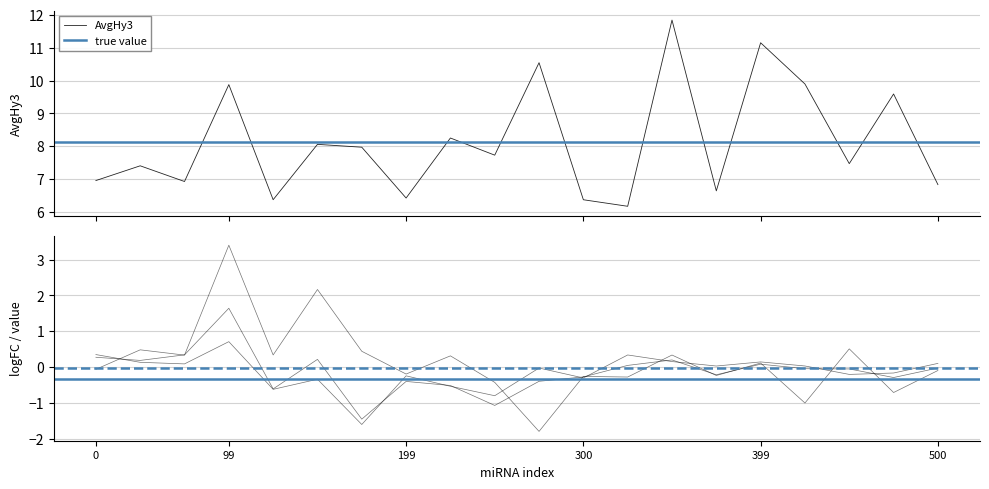

What is the lowest value of the AvgHy3 series?

6.2